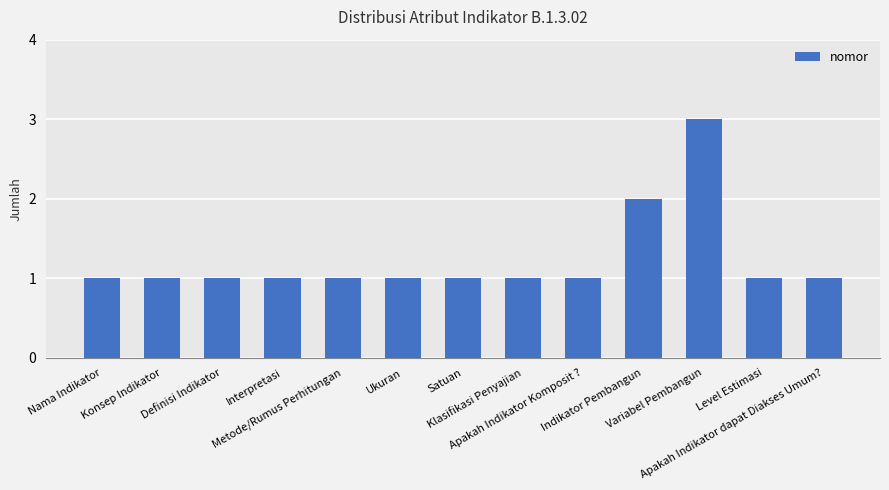

What is the greatest value displayed?

3